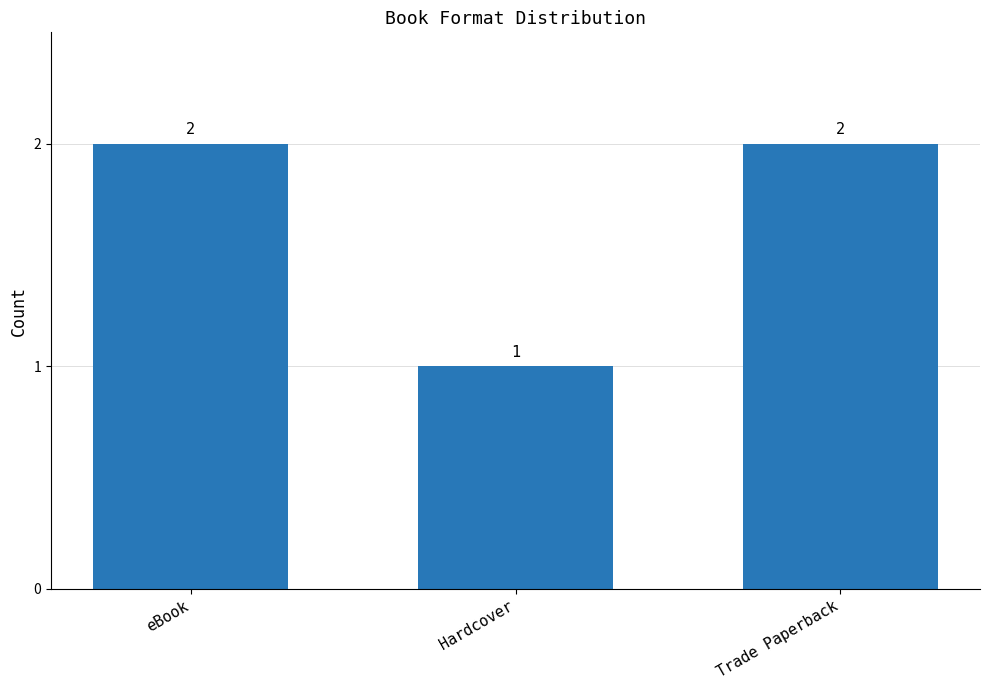

What is the value of the 3rd bar from the left?

2